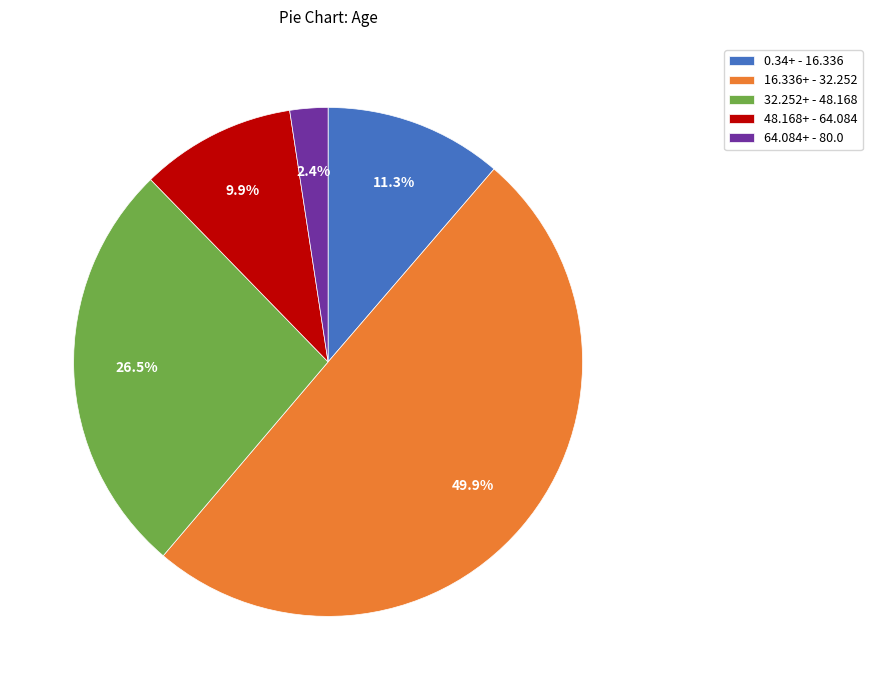

Approximately how many times larger is the value at 0.34+ - 16.336 compared to 48.168+ - 64.084?

1.1